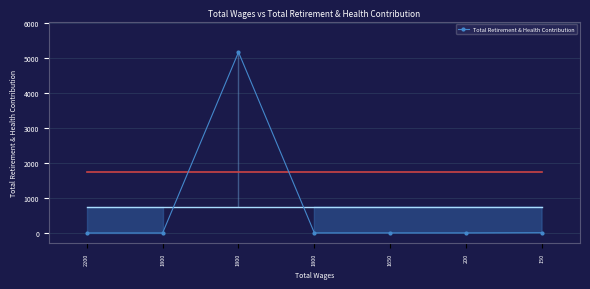

True or false: the data shows -2830 at 200.

False